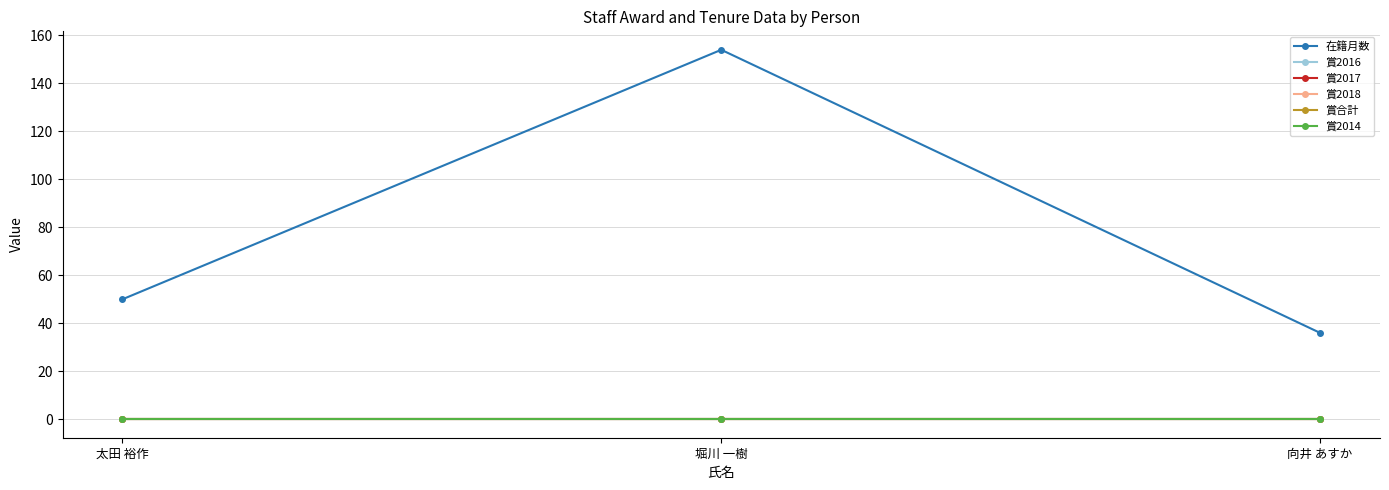

What is the label of the 3rd point from the left?

向井 あすか